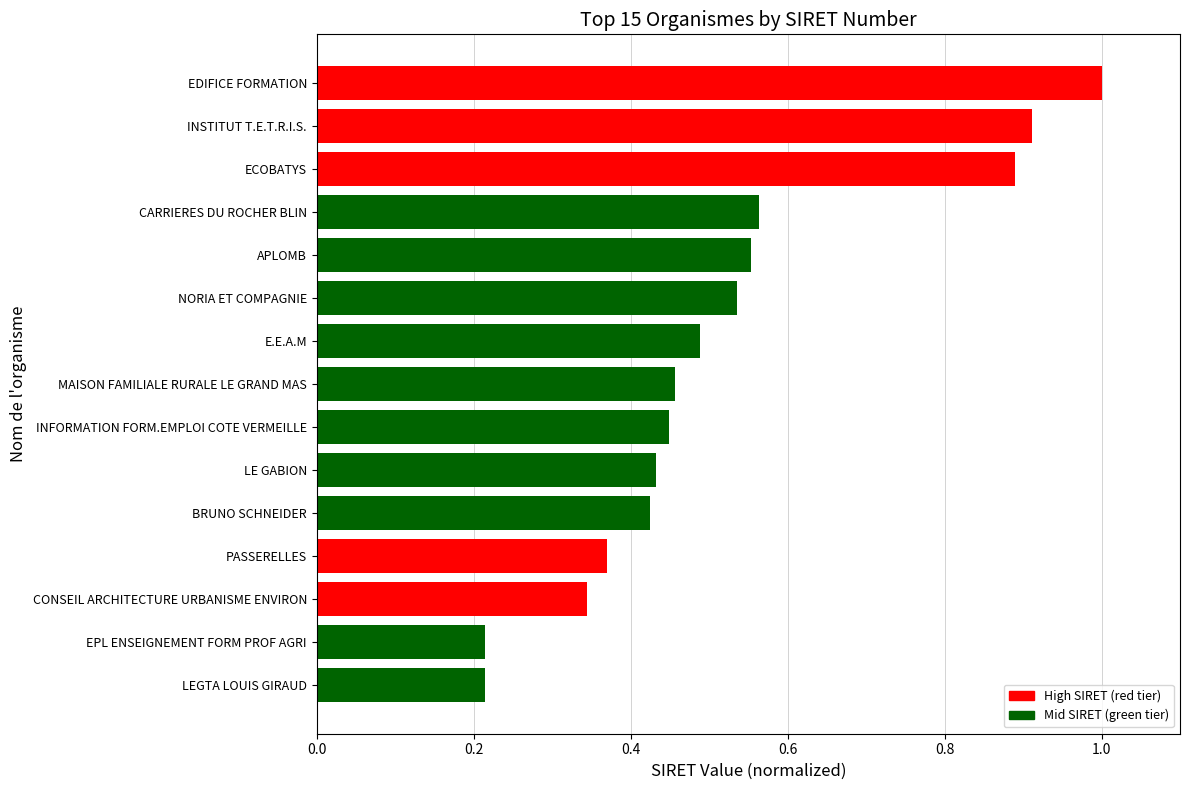

What is the difference between the maximum and minimum values?

0.8